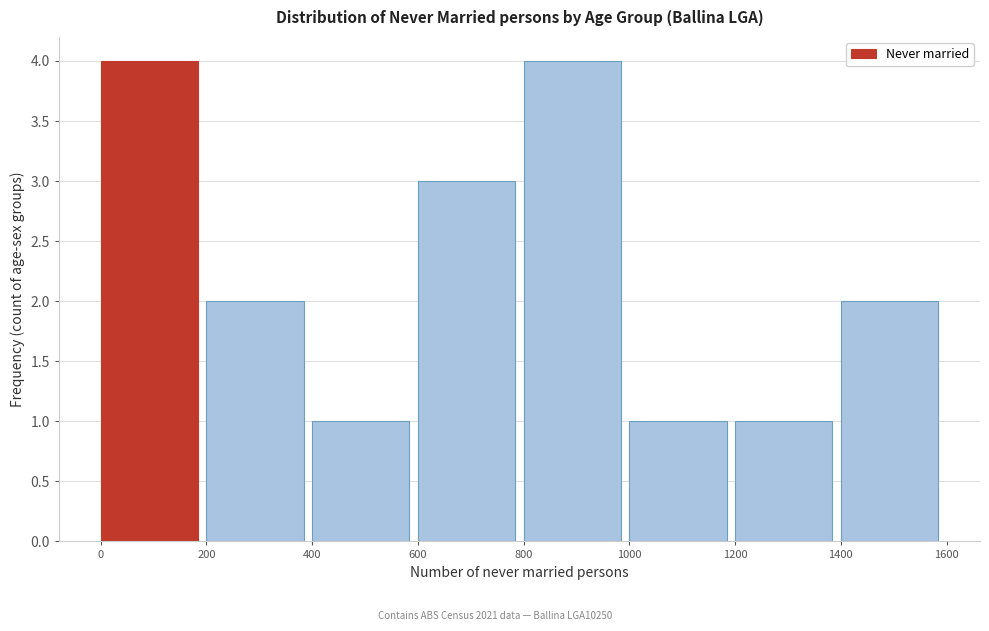

Reading left to right, transcribe this chart: for each bar, give the range it covers on the x-axis and its height. The values are not printed on the chart, so give them approximately, as read against the axis.

0 to 200: 4
200 to 400: 2
400 to 600: 1
600 to 800: 3
800 to 1000: 4
1000 to 1200: 1
1200 to 1400: 1
1400 to 1600: 2